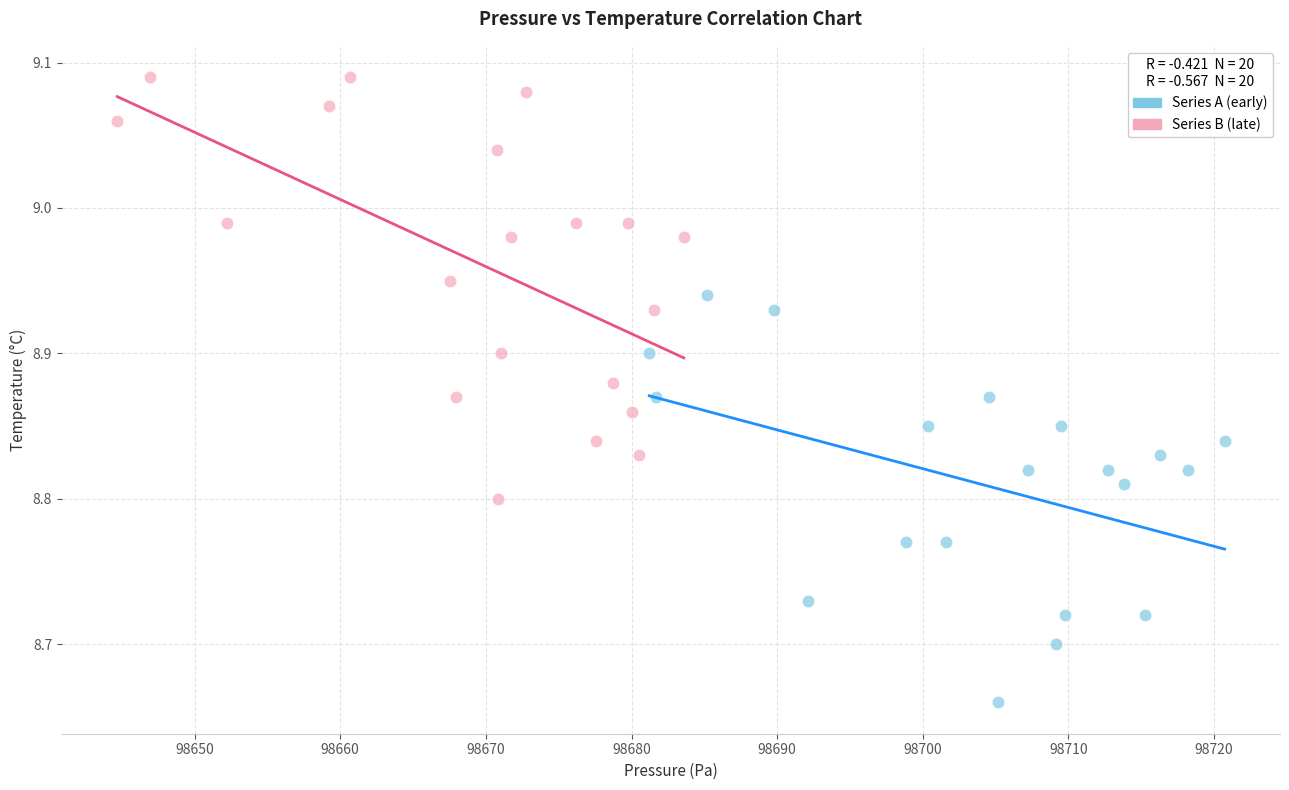

Which series contains the lowest Y value?

Series A (early)